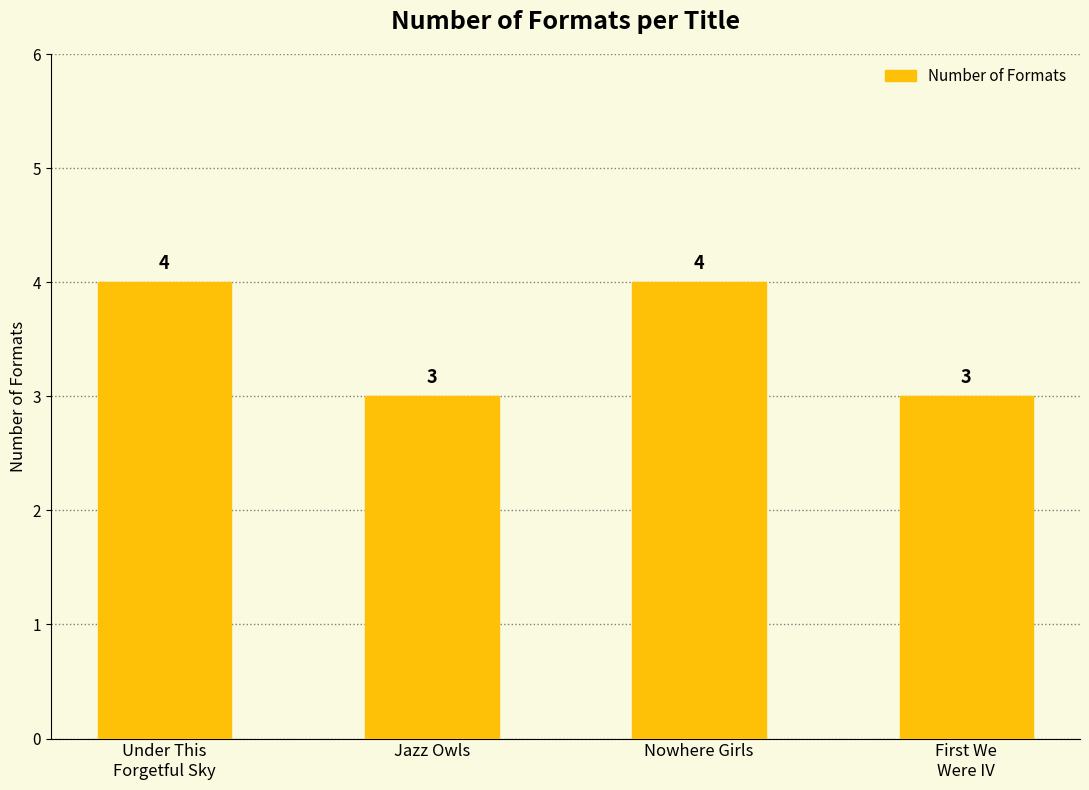

What is the minimum value shown in the chart?

3